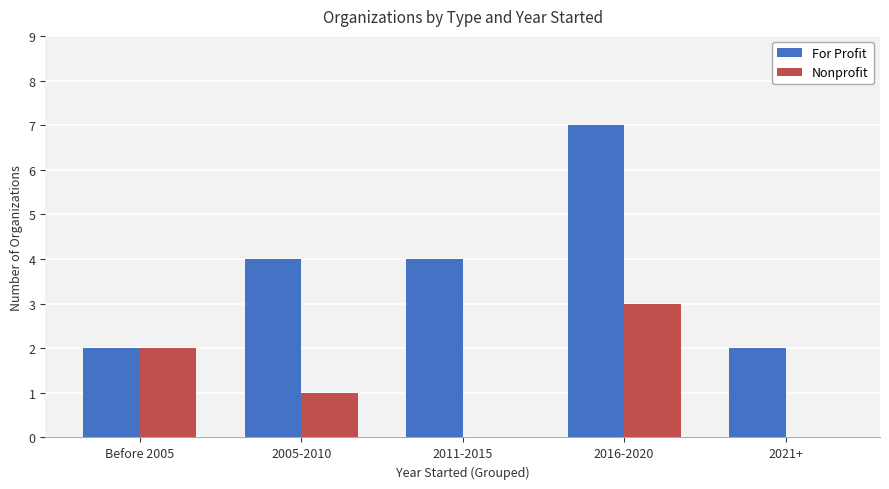

Is the value of For Profit at 2011-2015 greater than the value of Nonprofit at 2016-2020?

Yes